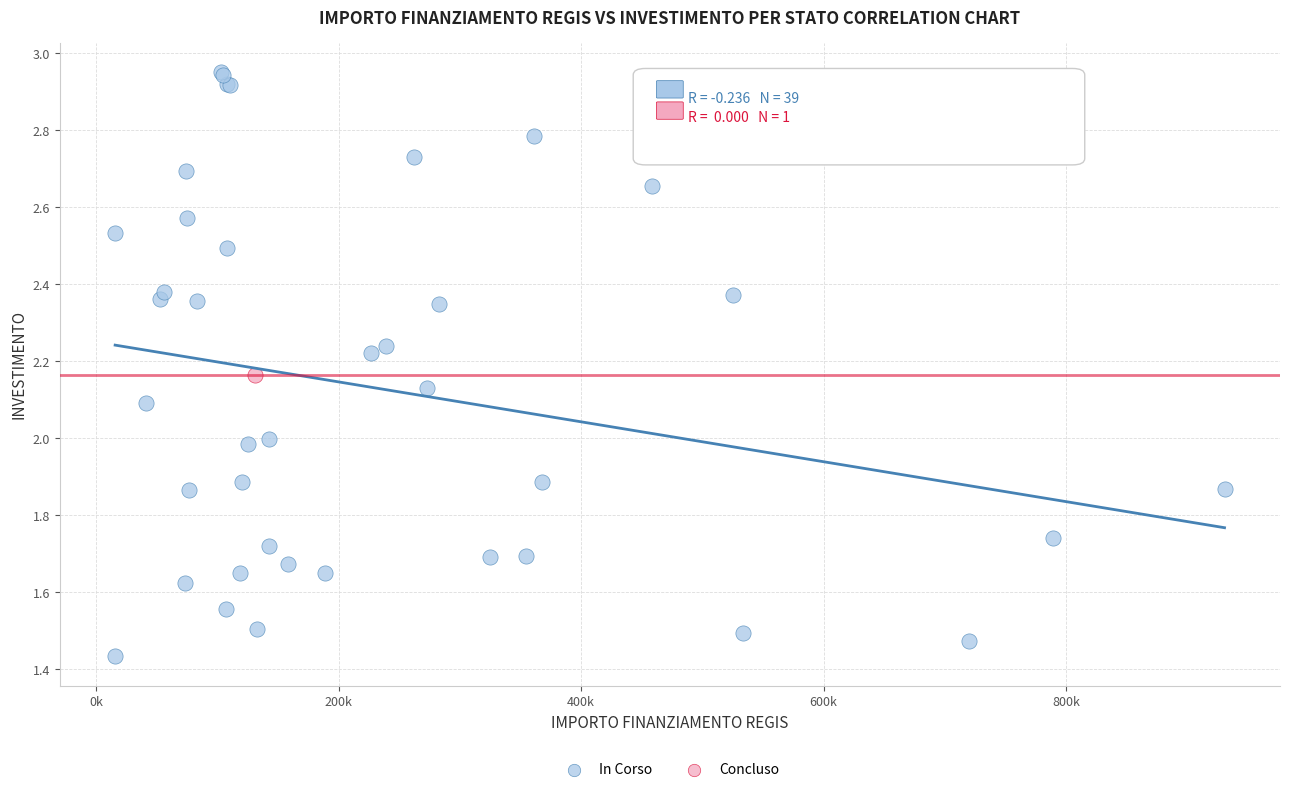

What are all the series names shown in the legend?

In Corso, Concluso